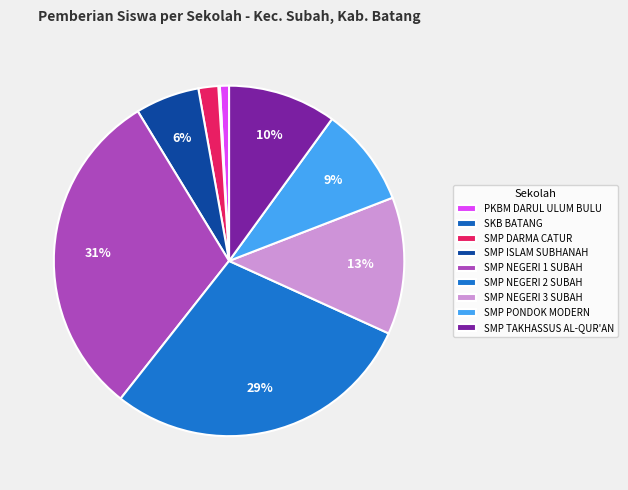

Which category has the smallest portion of the pie?

SKB BATANG